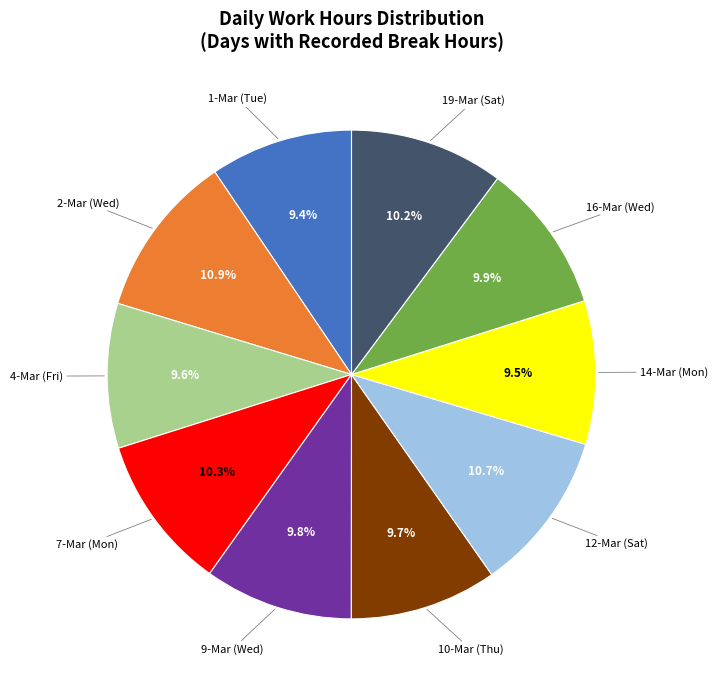

True or false: 7-Mar (Mon) accounts for 19% of the total.

False